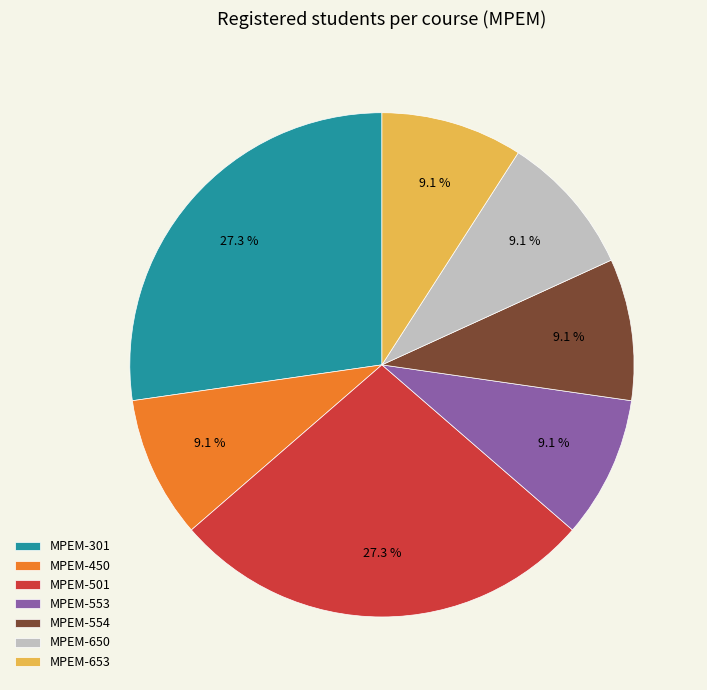

What portion of the pie excludes MPEM-650?

90.9%